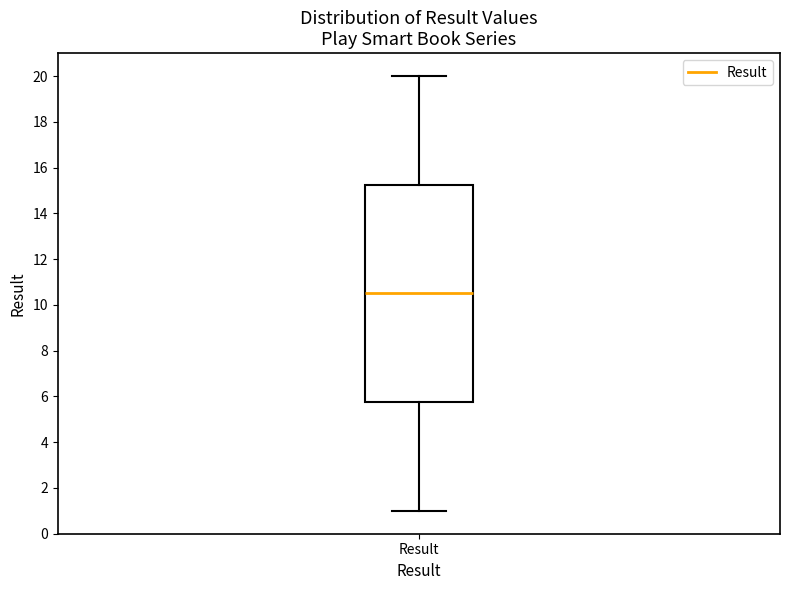

Read this box plot against the y-axis: the position of the median line, the range covered by the box, and the ends of both whiskers. The values are not printed on the chart, so give them approximately, as read against the axis.

median 10.6, box 5.8 to 15.2, whiskers 1.0 to 20.0